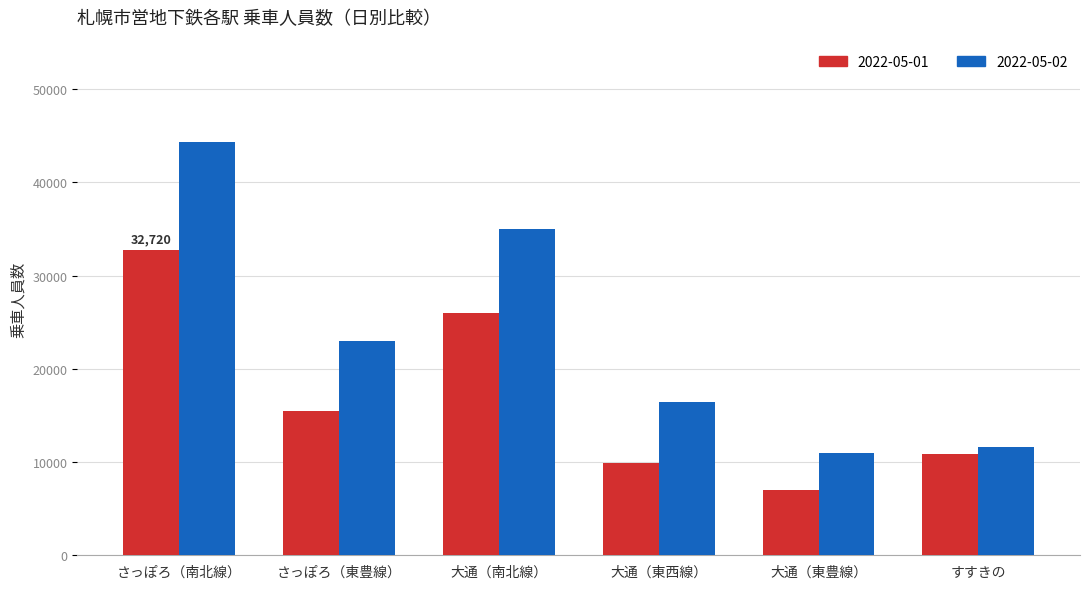

What is the label of the 5th bar from the left?

大通（東豊線）